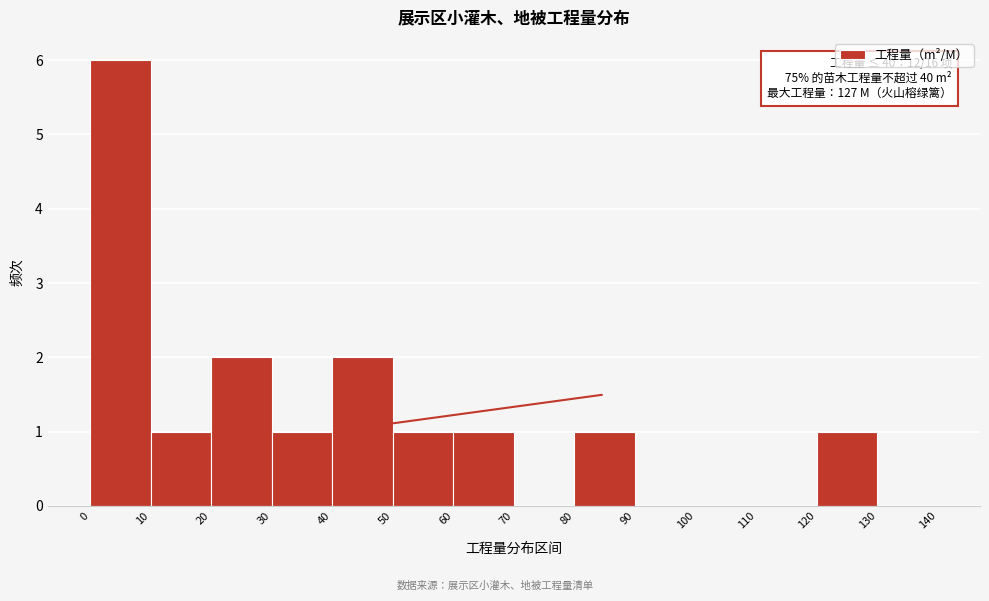

Which range on the x-axis has the tallest bar?

0 to 10